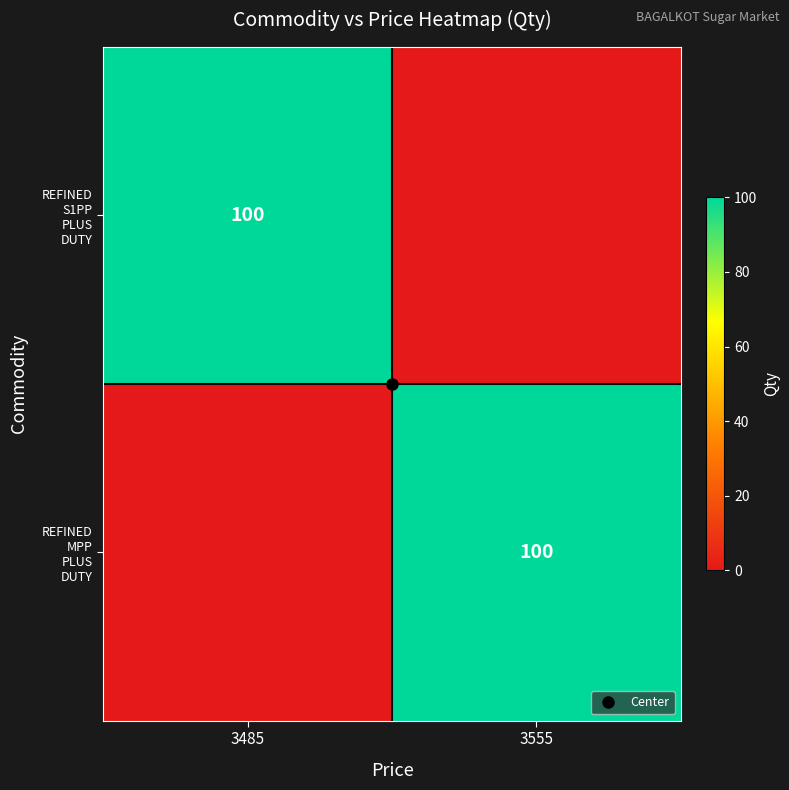

How many categories are shown in the chart?

2